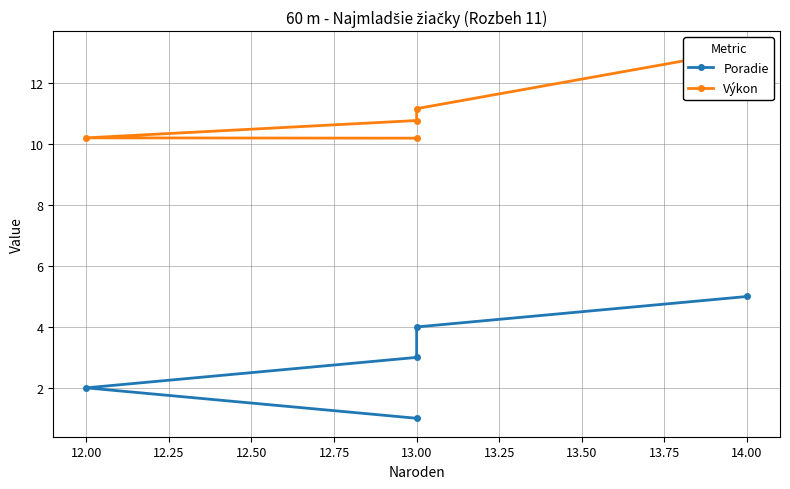

True or false: Poradie and Výkon intersect in this chart.

False